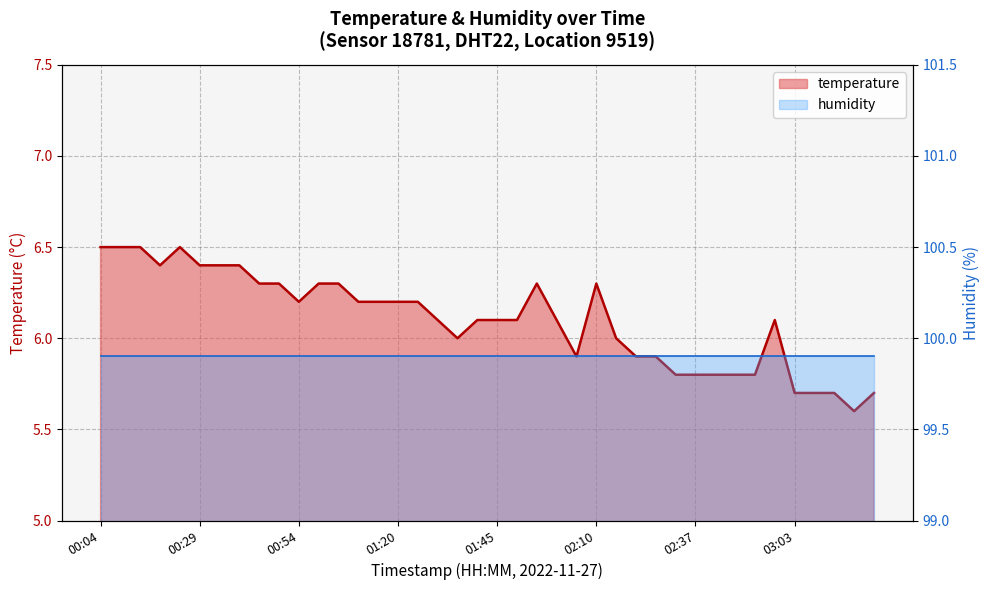

The value at 00:24 is 6.5. True or false?

True